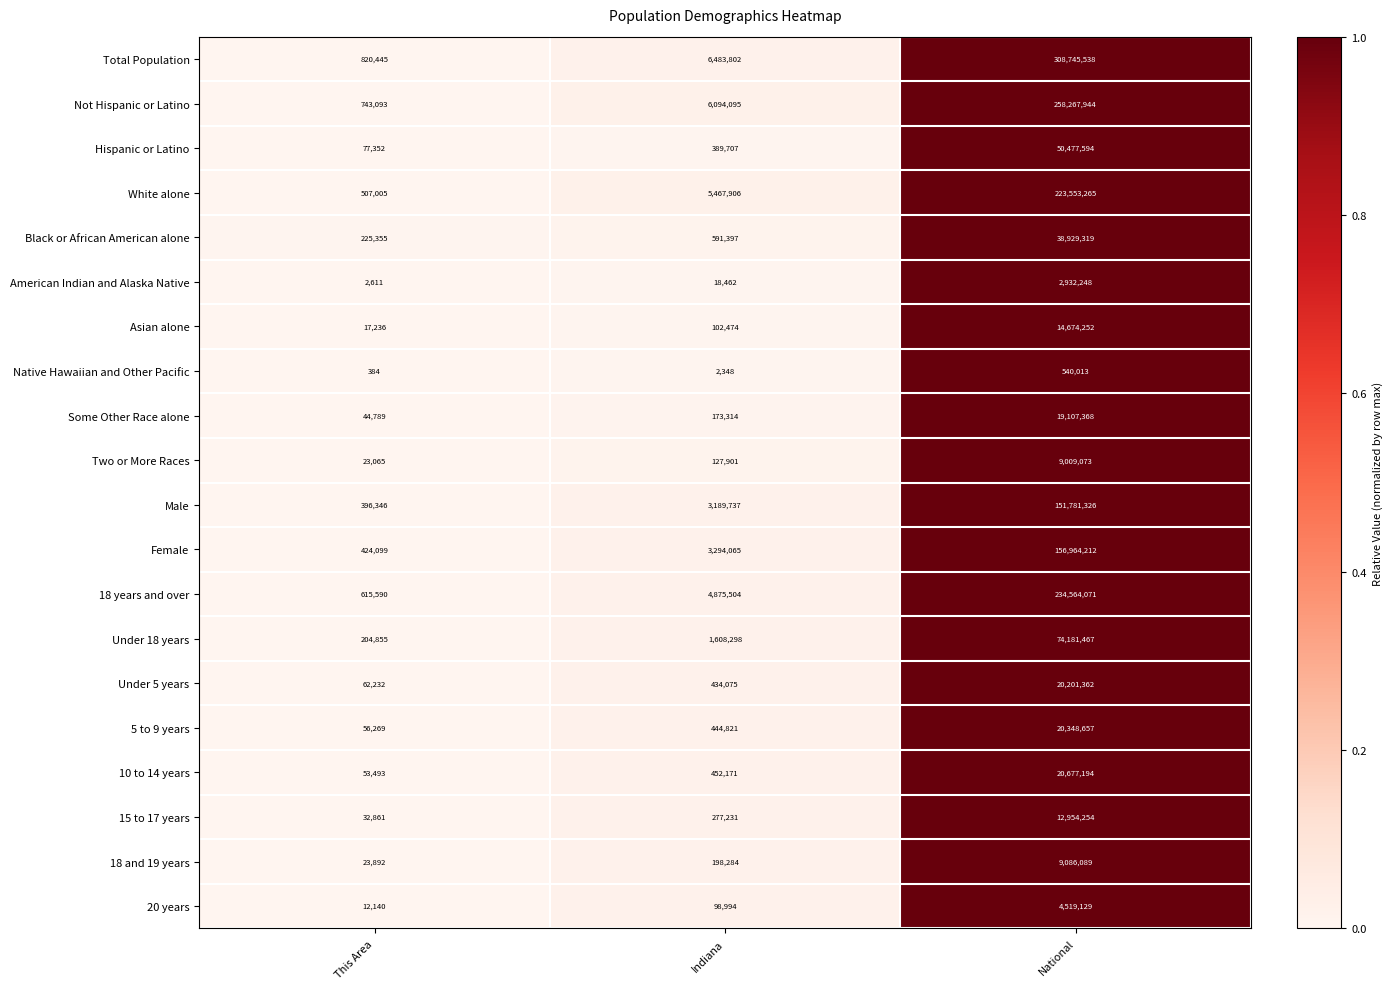

What is the difference between the maximum and minimum values in the Native Hawaiian and Other Pacific series?

539629